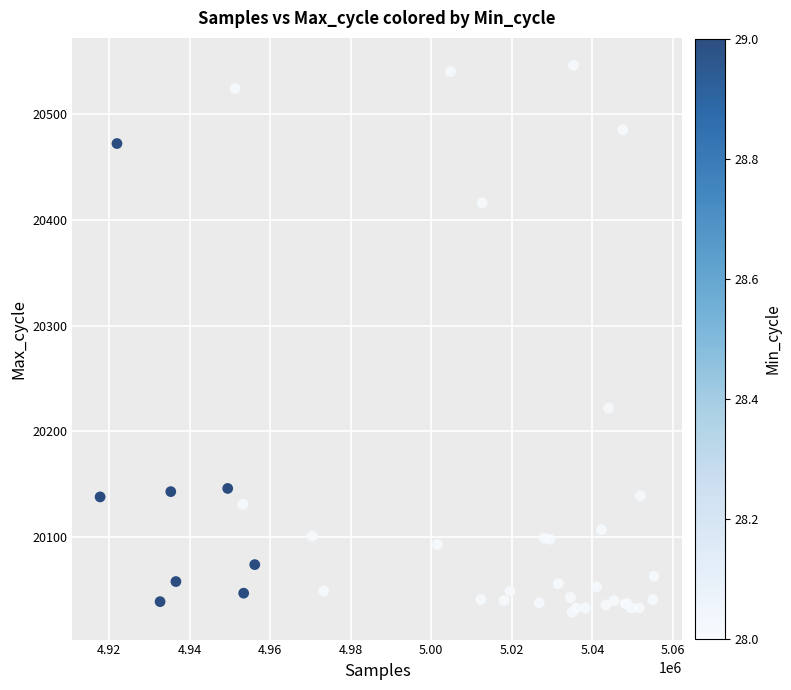

What Y value in the scatter plot is closest to 20287?

20222